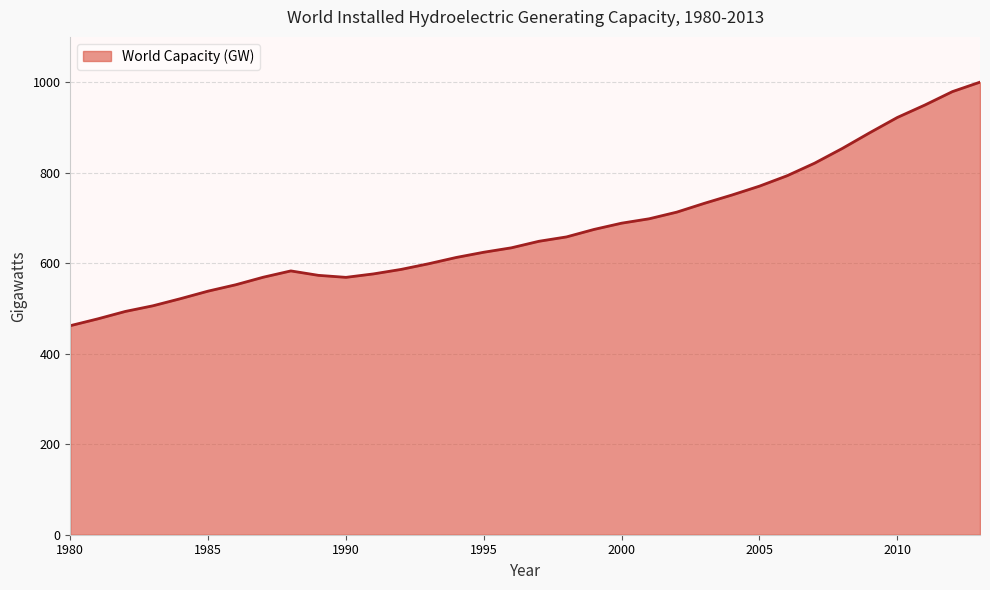

What is the maximum value shown in the chart?

1000.0